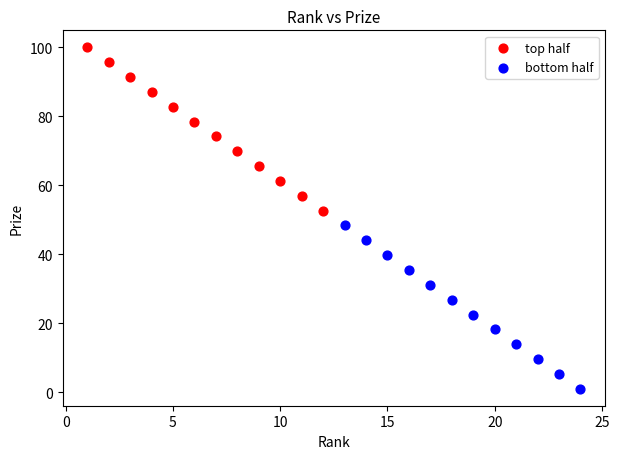

Which series contains the lowest Y value?

bottom half